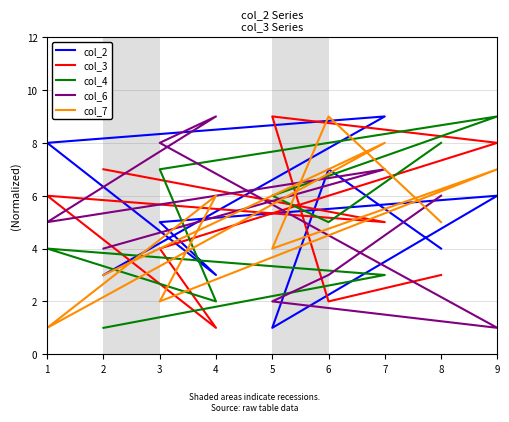

What are all the series names shown in the legend?

col_2, col_3, col_4, col_6, col_7